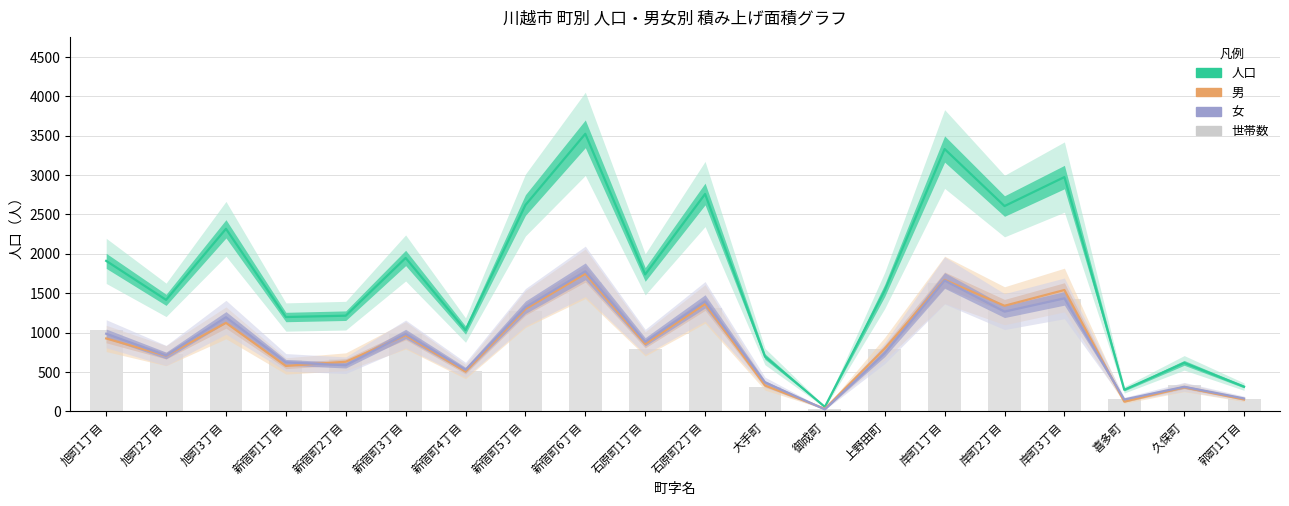

Rank the series by their maximum value, from lowest to highest.

世帯数, 男, 女, 人口